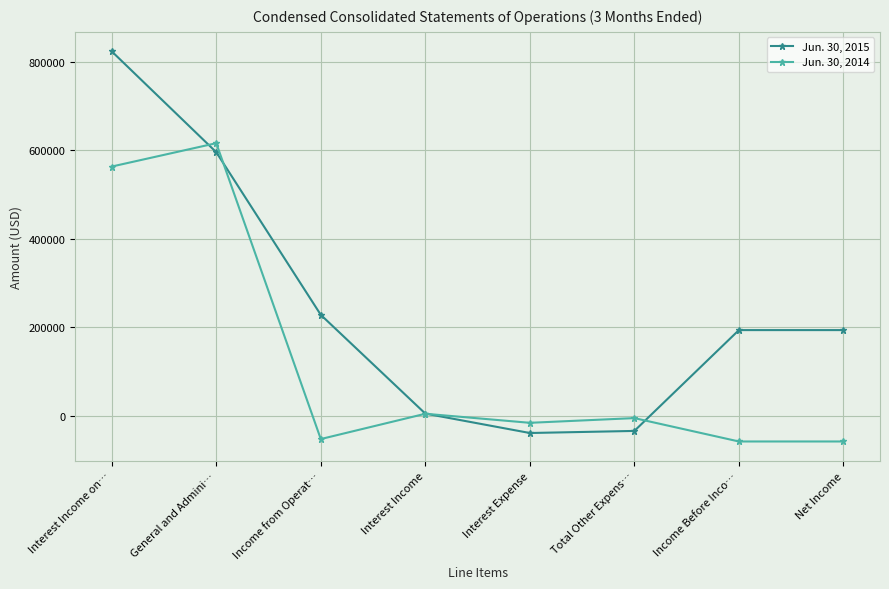

What is the label of the 5th point from the right?

Interest Income